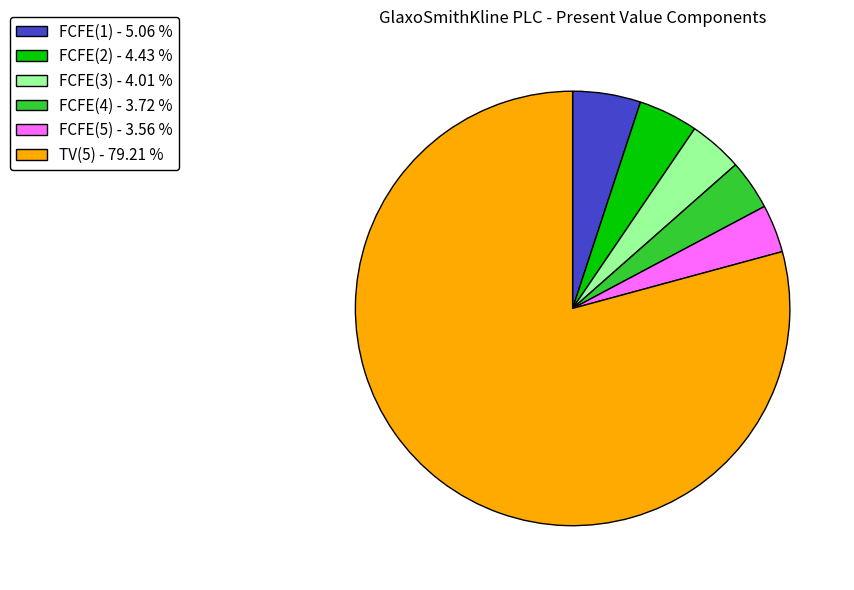

What is the largest slice in the pie chart?

TV(5)